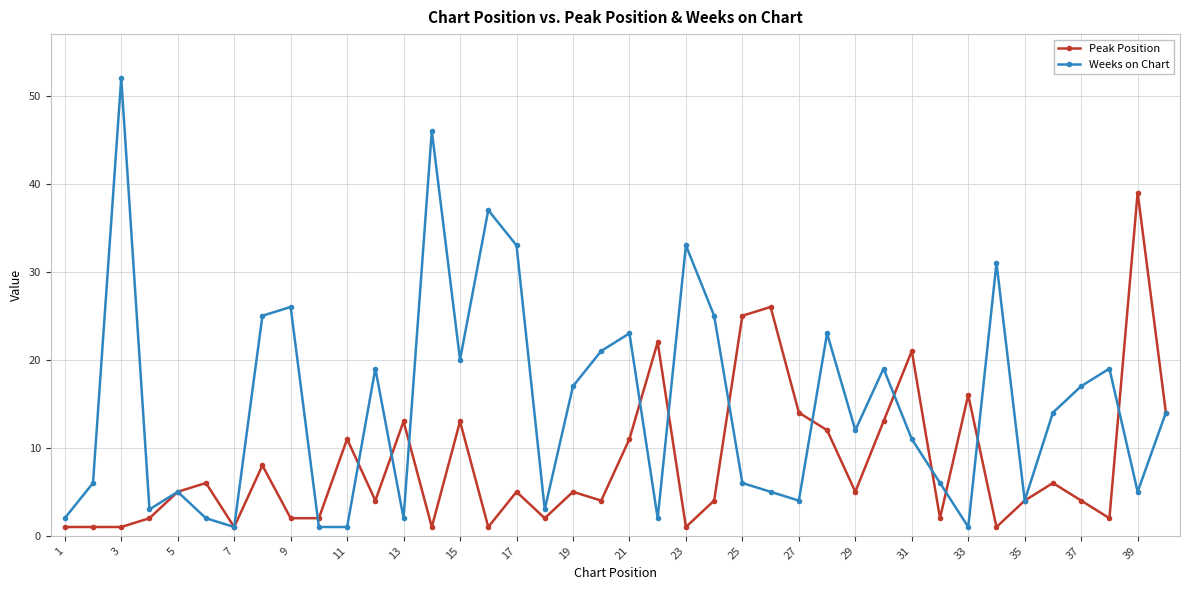

List the series in order of their peak value, lowest first.

Peak Position, Weeks on Chart